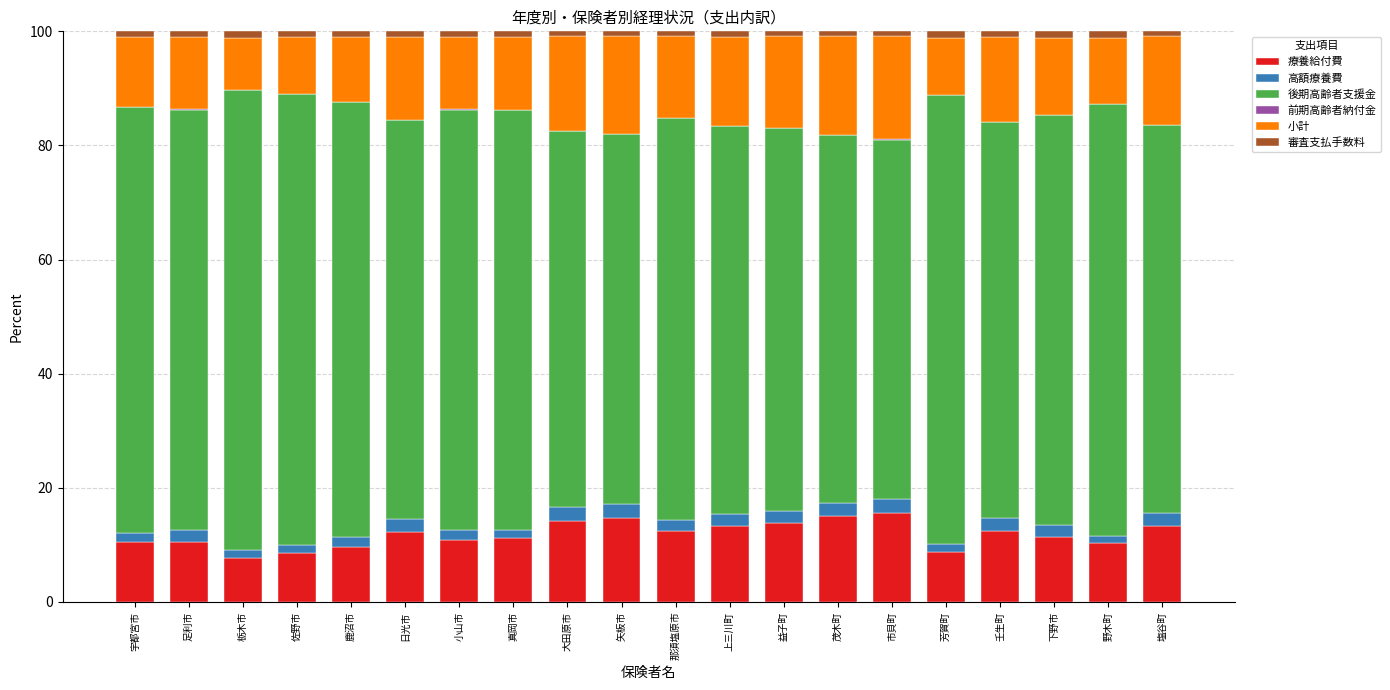

Which series has the widest spread of values?

後期高齢者支援金